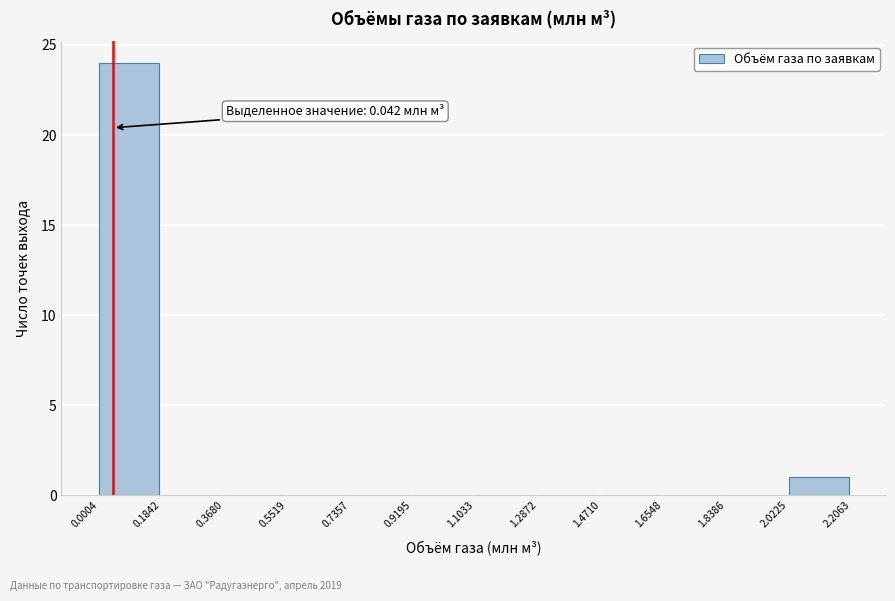

Over which range of the x-axis is the bar tallest?

0.0004 to 0.1842